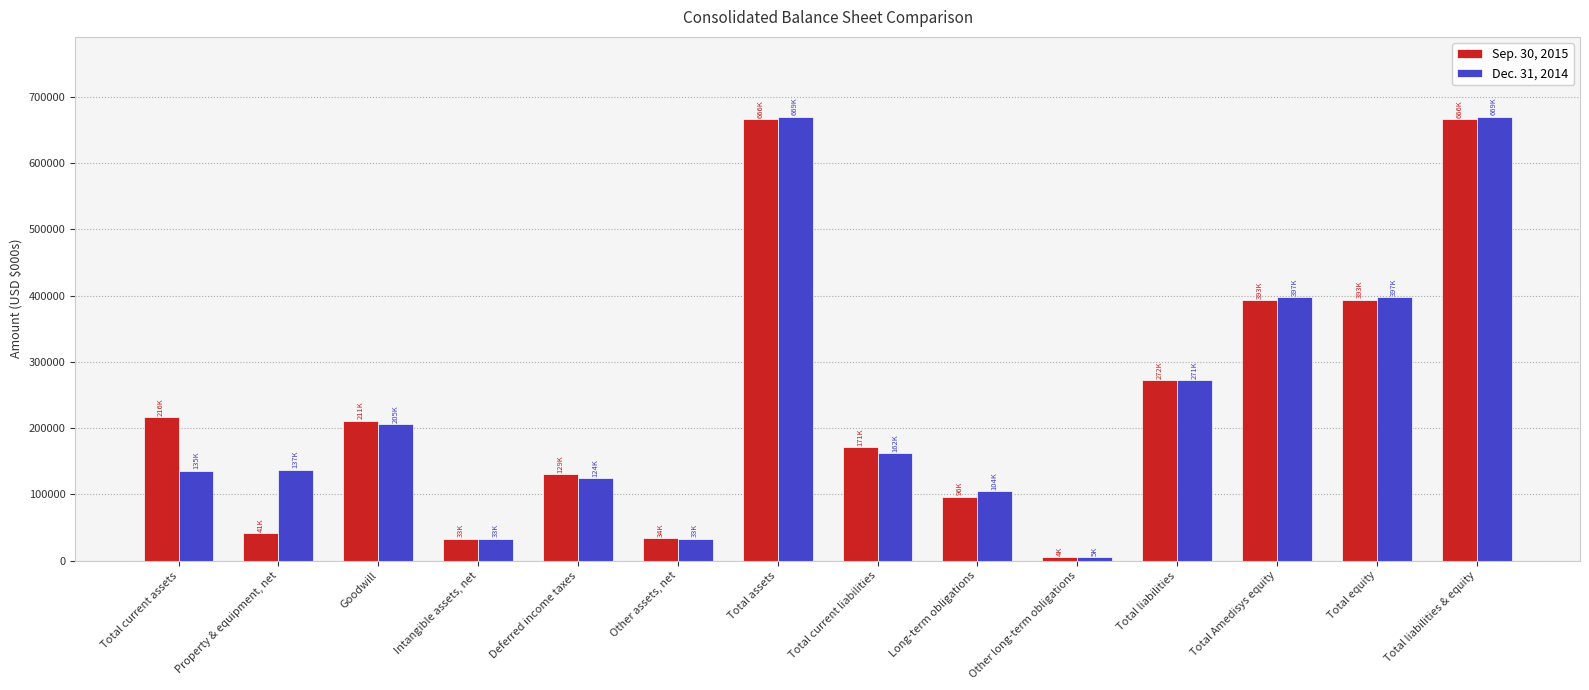

Between Property & equipment, net and Intangible assets, net, which series saw the biggest shift?

Dec. 31, 2014